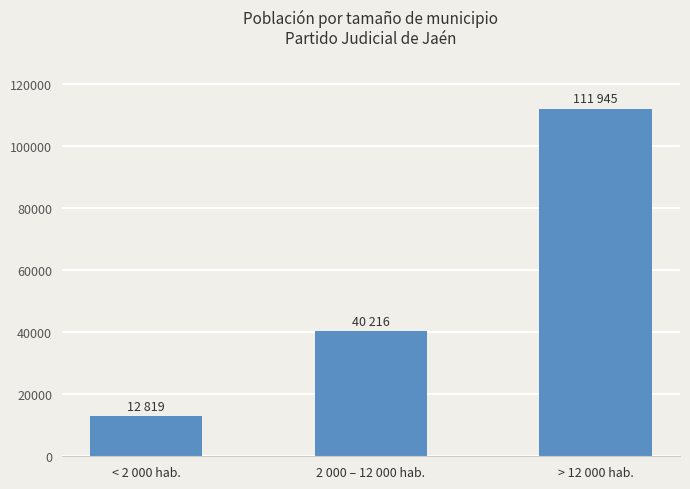

What is the difference between the second highest and minimum values?

27397